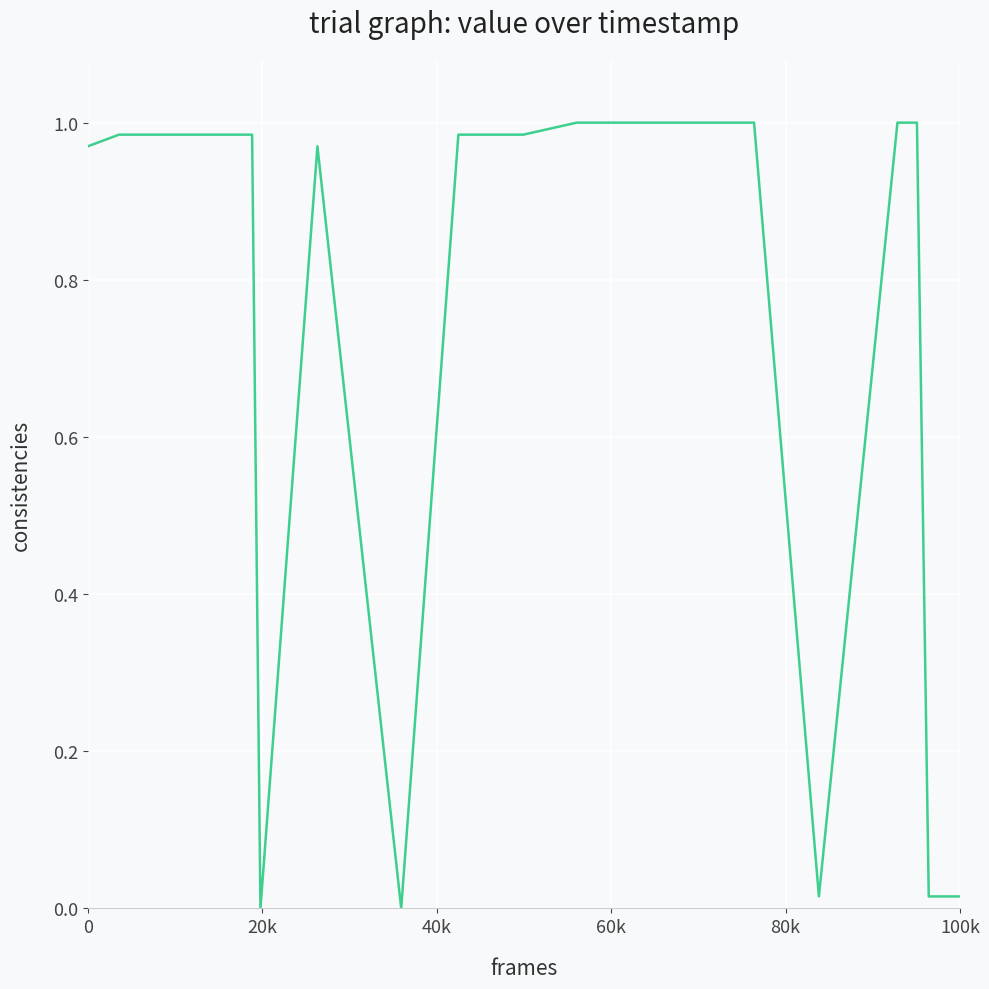

Does the chart display data point markers on the line(s)?

No